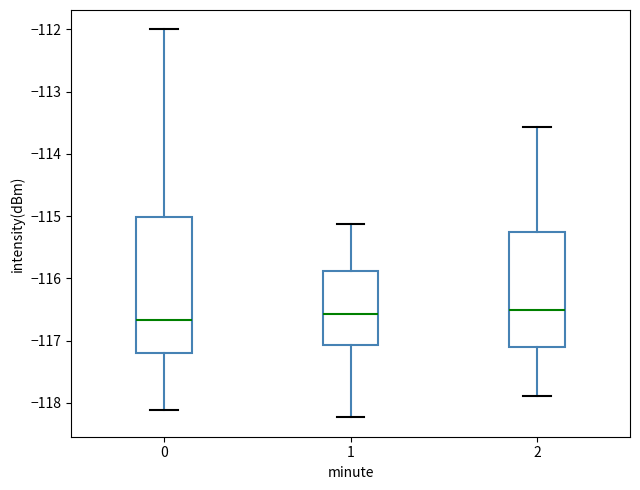

Reading left to right, transcribe this box plot: for each box, give where its median line is, the range the box spans, and where its two whiskers end, as read against the y-axis. The values are not printed on the chart, so give them approximately, as read against the axis.

0: median -116.7, box -117.2 to -115.0, whiskers -118.1 to -112.0
1: median -116.6, box -117.1 to -115.9, whiskers -118.2 to -115.1
2: median -116.5, box -117.1 to -115.3, whiskers -117.9 to -113.6